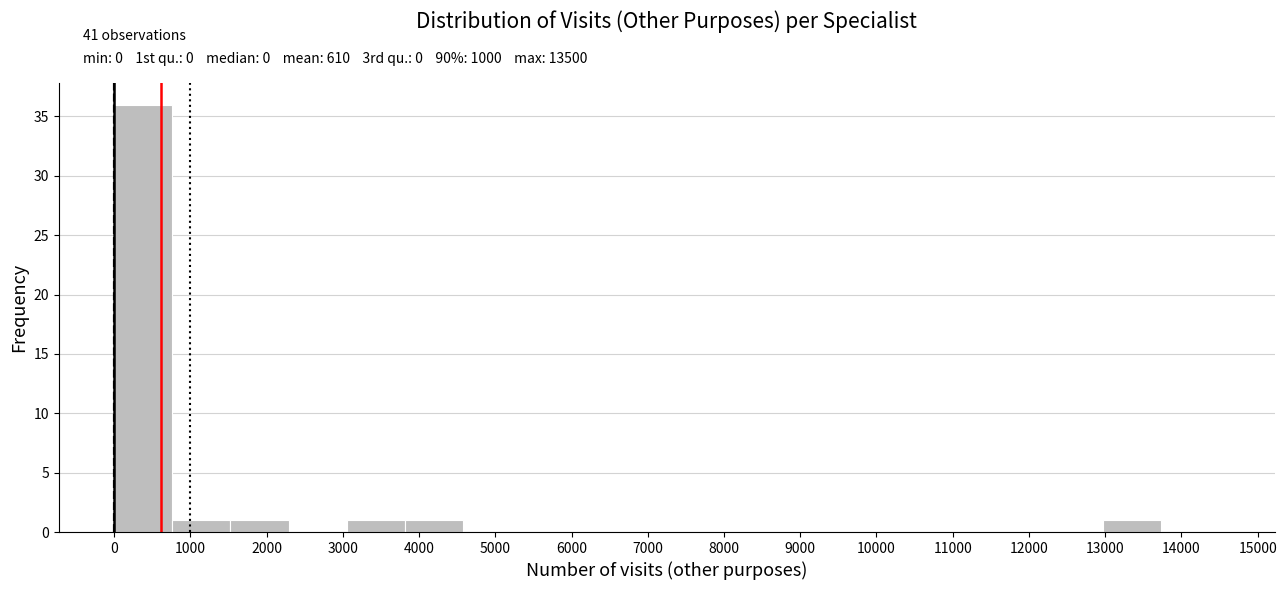

Over which range of the x-axis is the bar tallest?

0 to 800